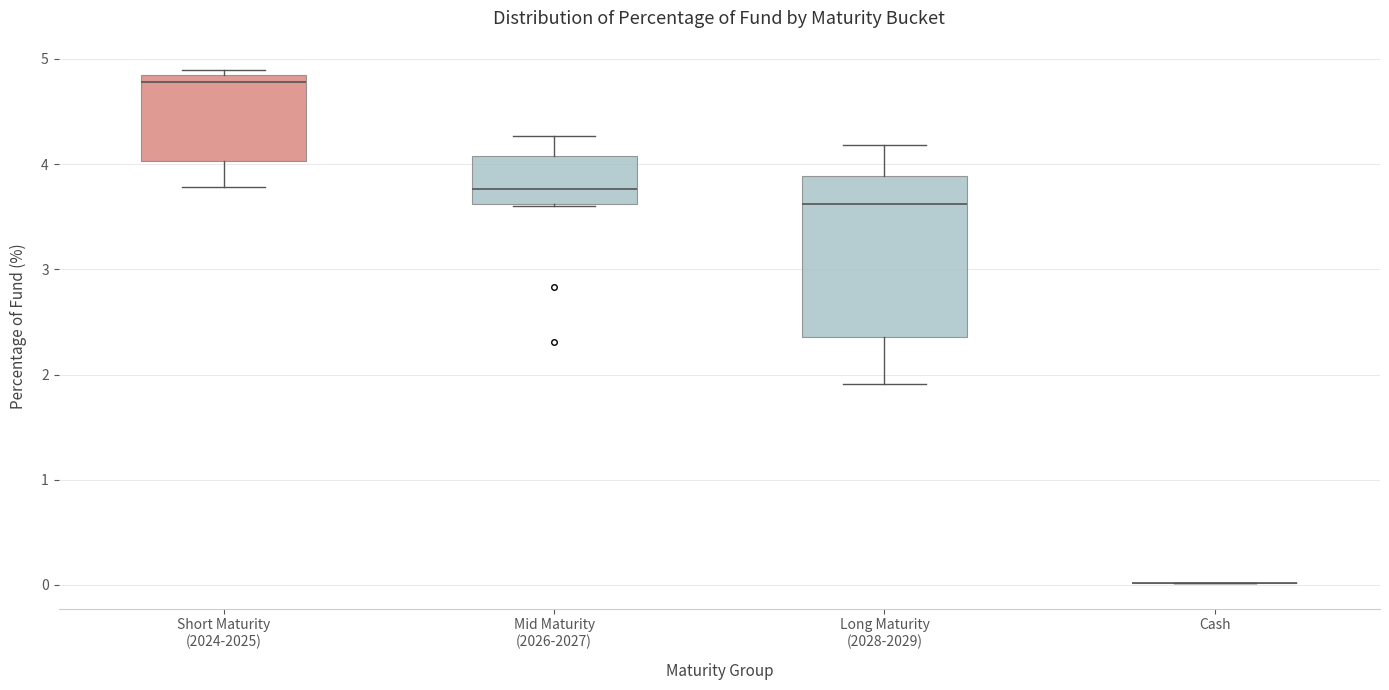

Reading left to right, read every box against the y-axis: the position of its median line, the range the box covers, and the ends of its whiskers. The values are not printed on the chart, so give them approximately, as read against the axis.

Short Maturity (2024-2025): median 4.8, box 4.0 to 4.9, whiskers 3.8 to 4.9 (just above the box's upper edge)
Mid Maturity (2026-2027): median 3.8, box 3.6 to 4.1, whiskers 3.6 to 4.3
Long Maturity (2028-2029): median 3.6, box 2.4 to 3.9, whiskers 1.9 to 4.2
Cash: box collapsed to a line at 0.0, whiskers 0.0 to 0.0